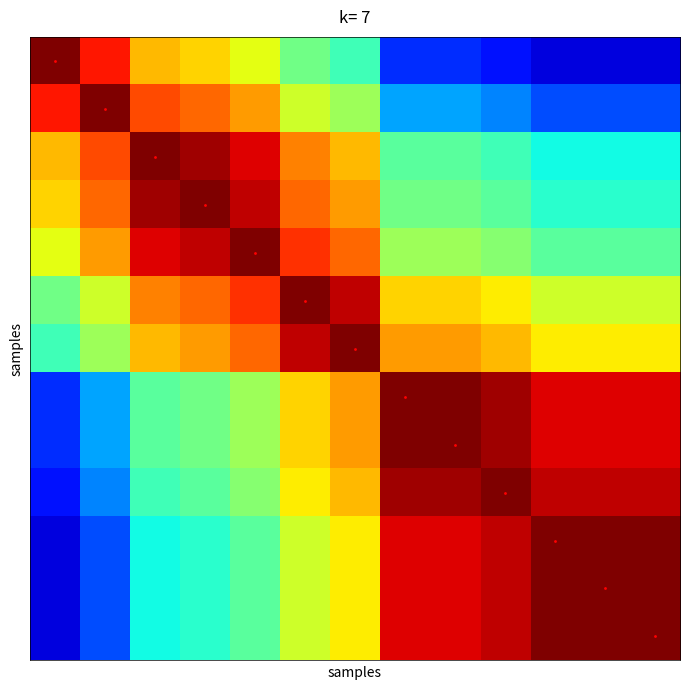

At how many categories does at least one series exceed 0?

13